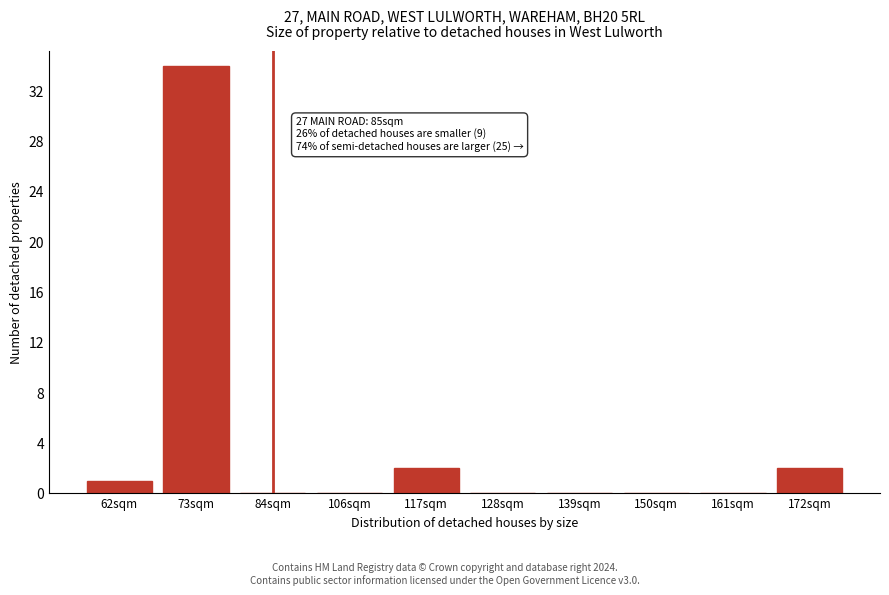

Reading left to right, list all the values displayed in this chart.

62sqm=1	73sqm=34	84sqm=0	106sqm=0	117sqm=2	128sqm=0	139sqm=0	150sqm=0	161sqm=0	172sqm=2